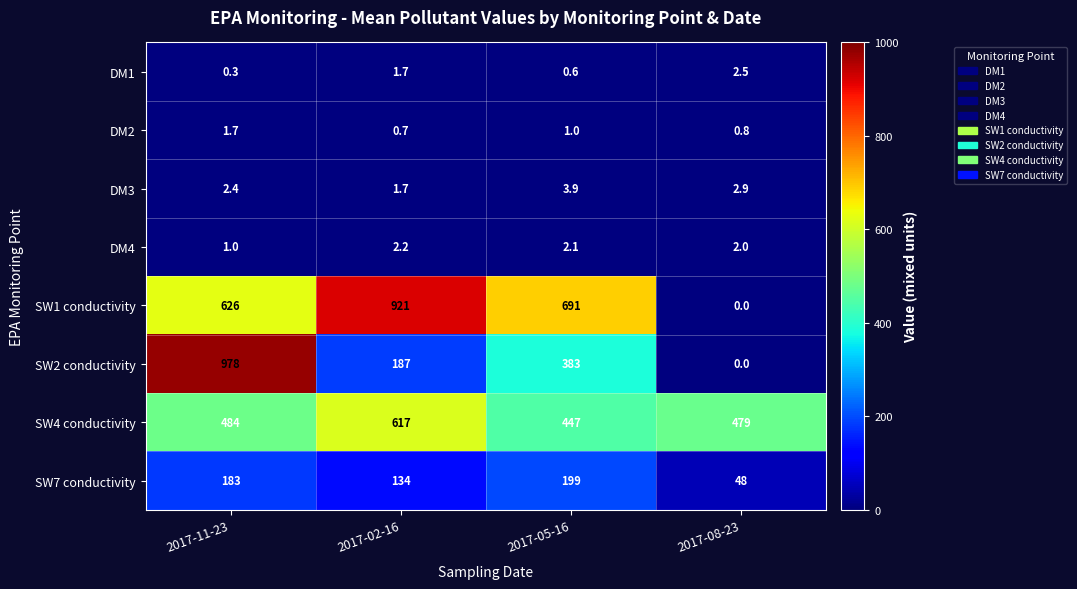

Is the value of DM4 at 2017-11-23 greater than the value of SW7 conductivity at 2017-08-23?

No